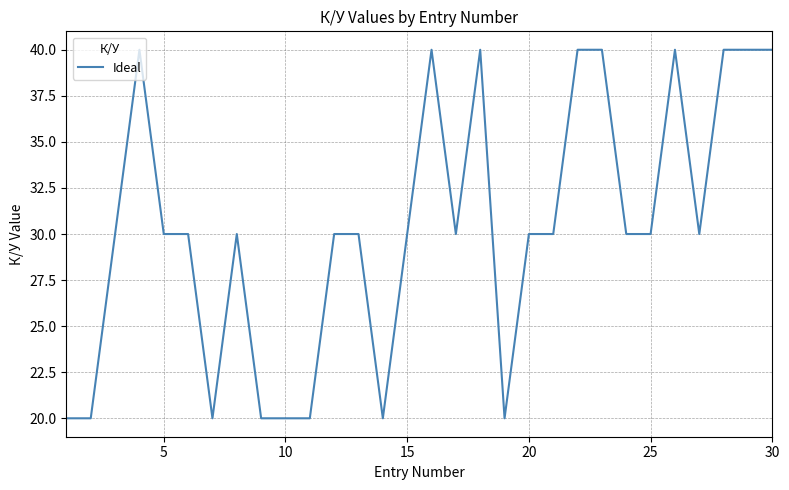

What is the maximum value shown in the chart?

40